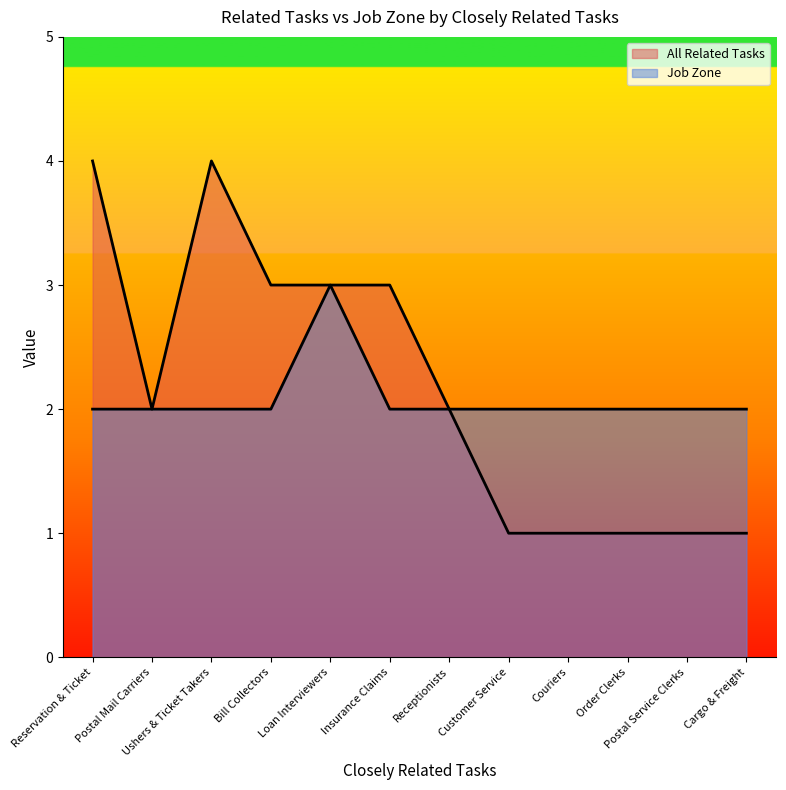

The All Related Tasks series shows 2 at Couriers. True or false?

False